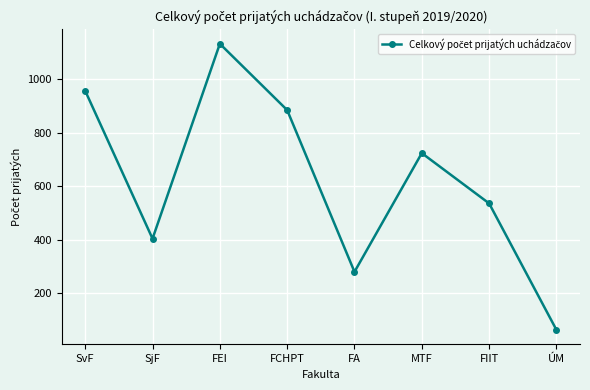

Which category has the highest value across all series?

FEI